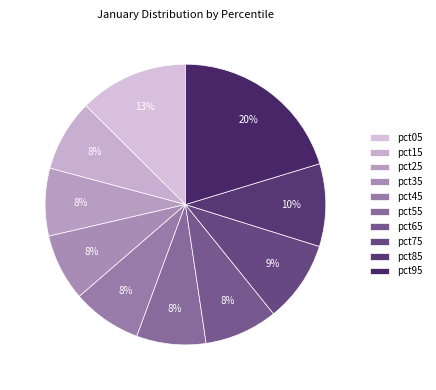

To the nearest percent, what is the combined percentage of pct15 and pct95?

29%